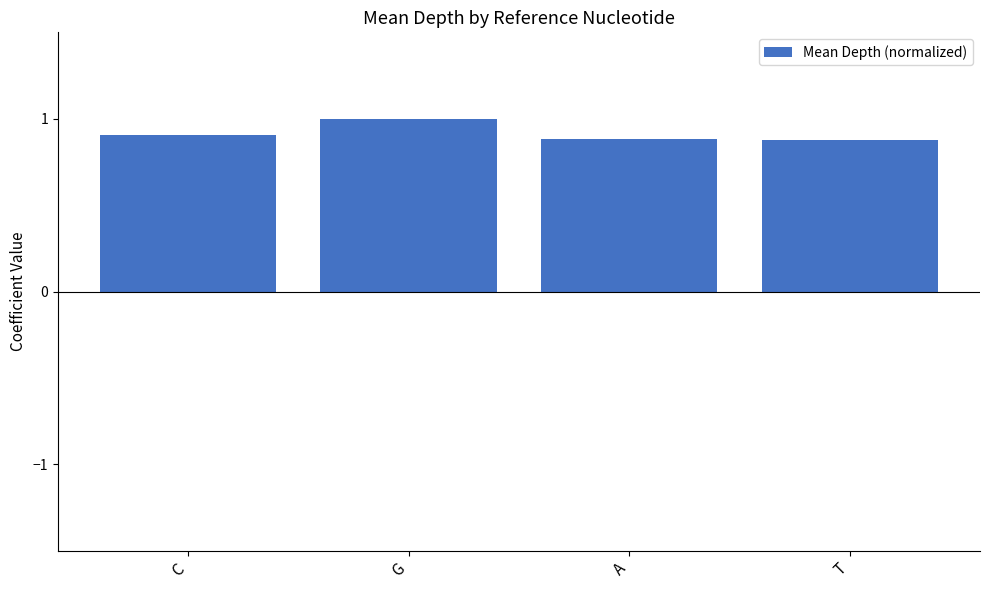

What is the difference between the values at G and A?

0.1